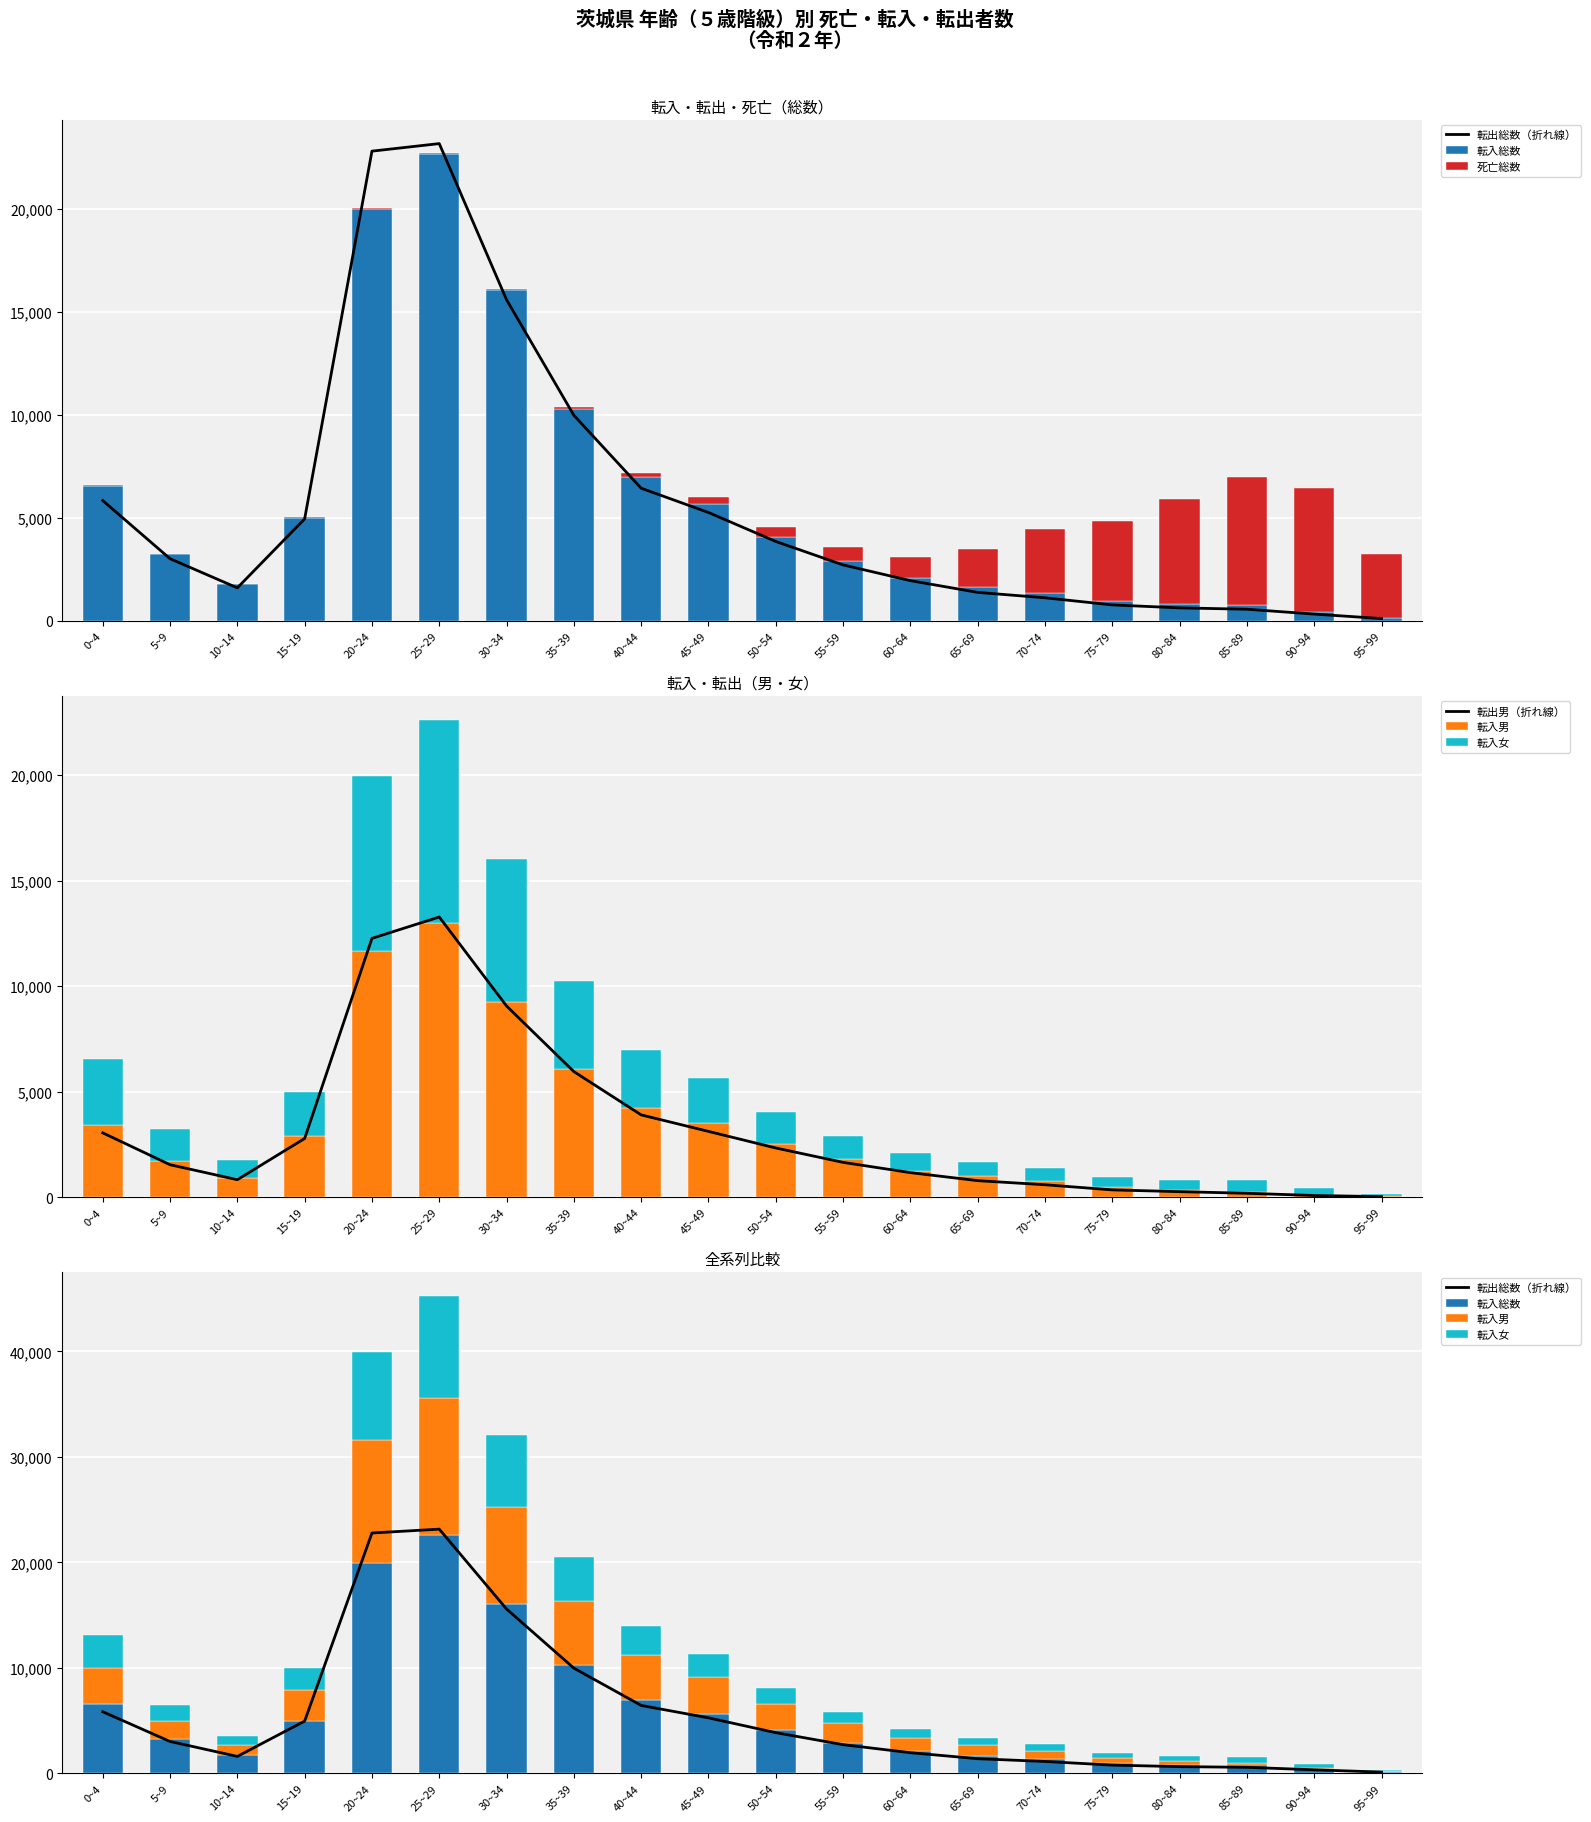

What is the difference between the maximum and minimum values in the 死亡総数 series?

6194